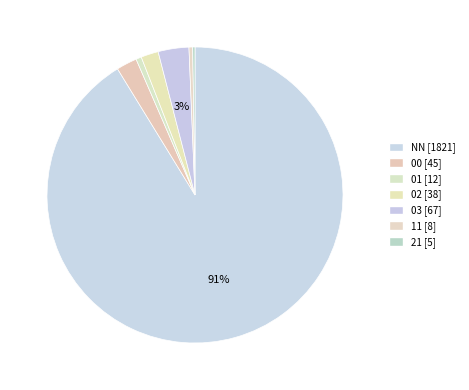

What is the majority slice?

NN